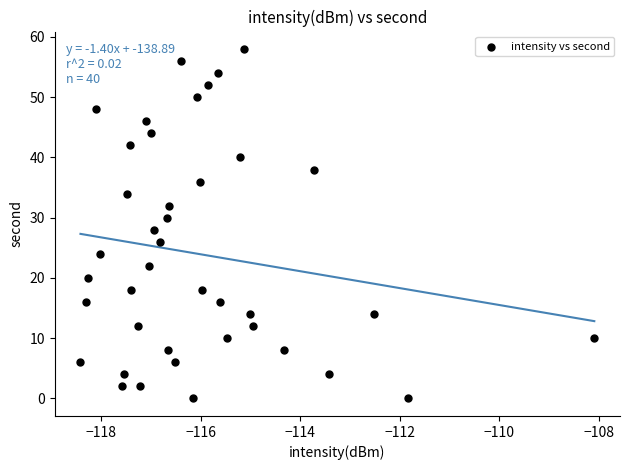

What is the range of Y values (max minus min)?

58